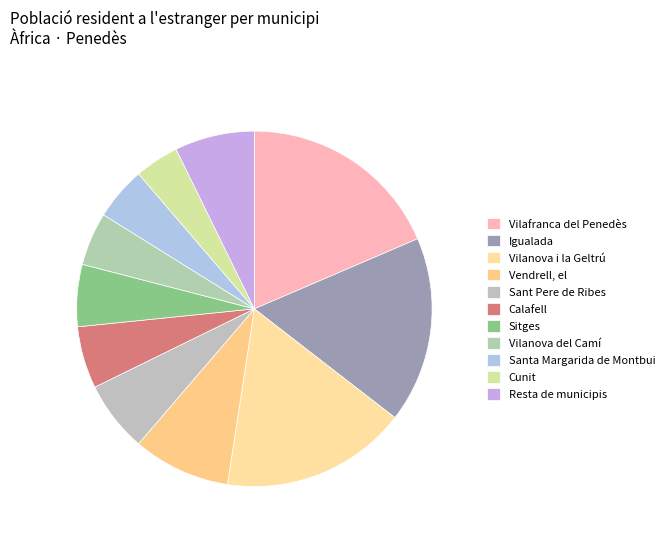

What is the smallest slice in the pie chart?

Cunit